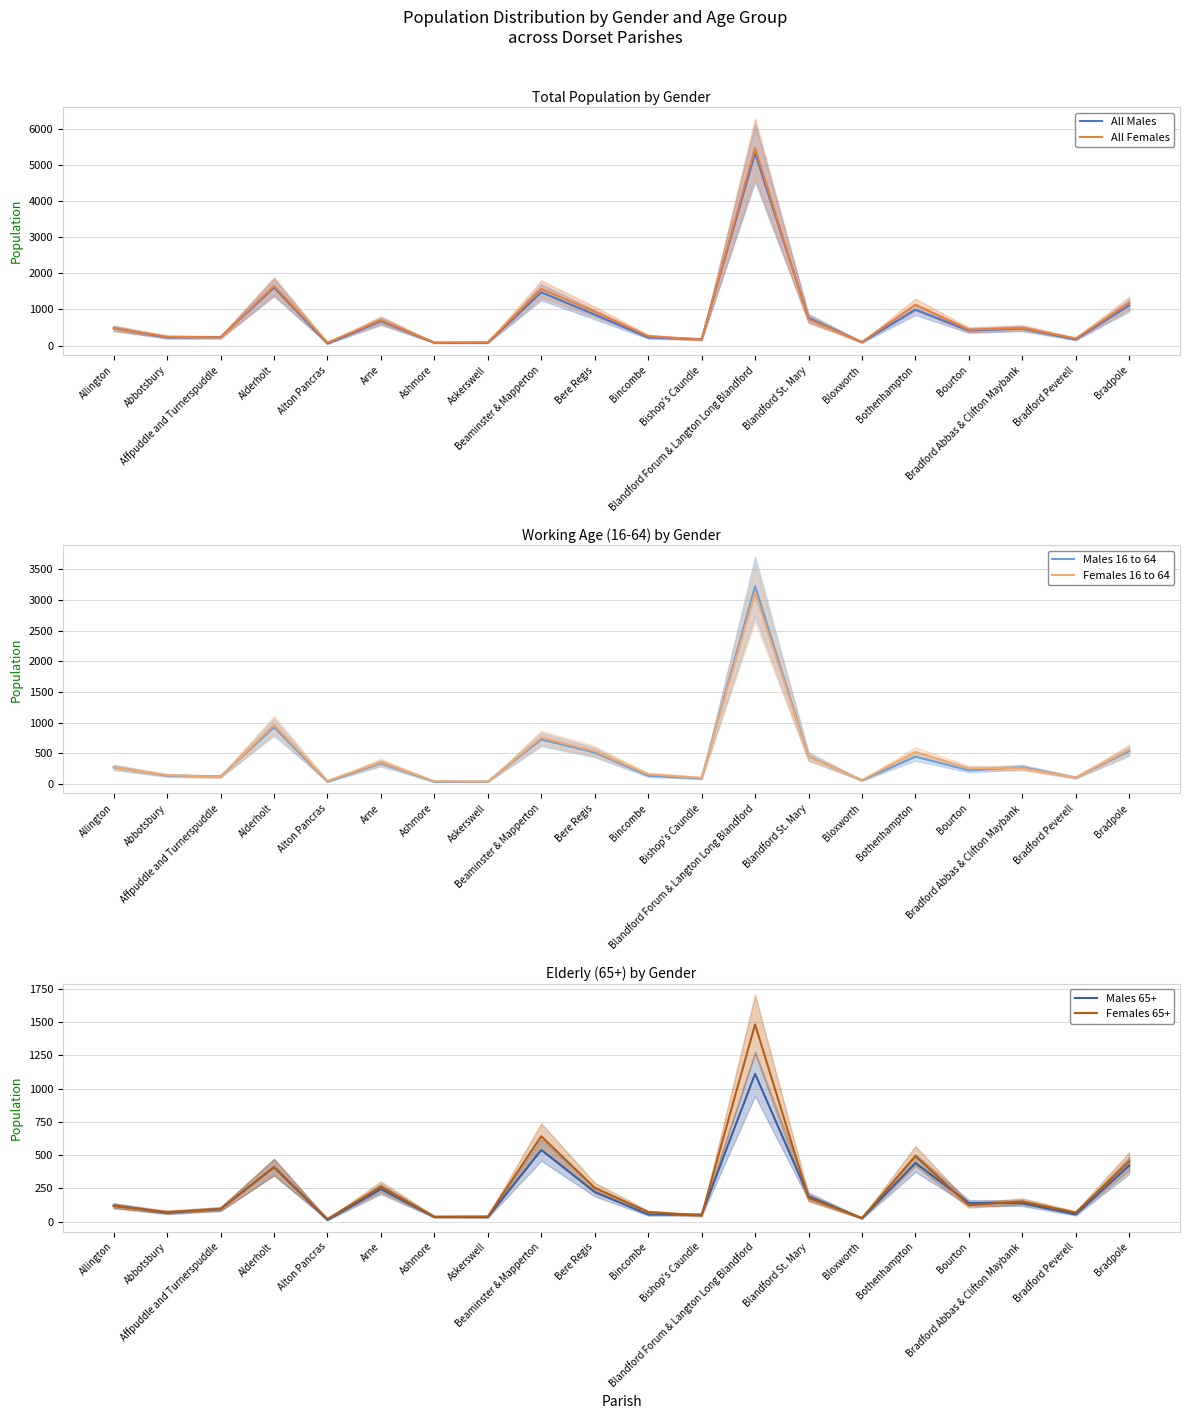

How many values in the Females 65+ series exceed 124?

9